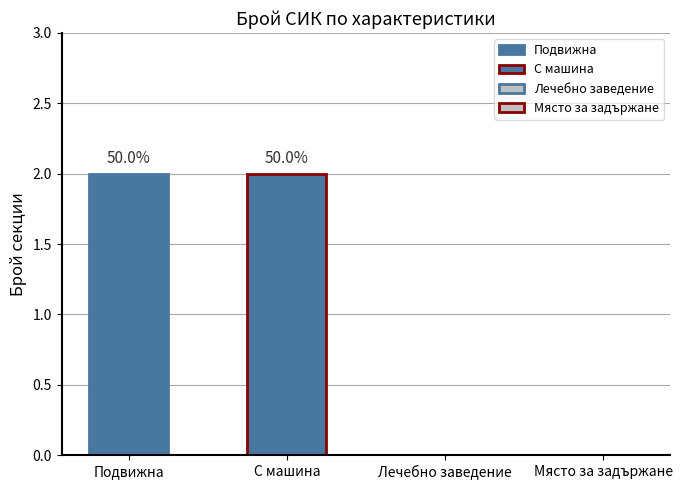

What are all the series names shown in the legend?

Подвижна, С машина, Лечебно заведение, Място за задържане